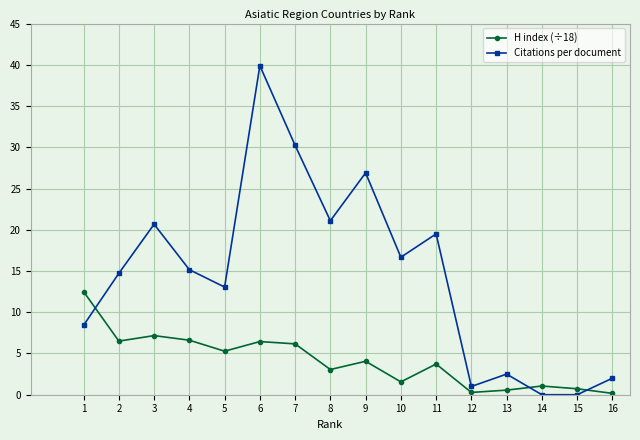

What are all the series names shown in the legend?

H index (÷18), Citations per document